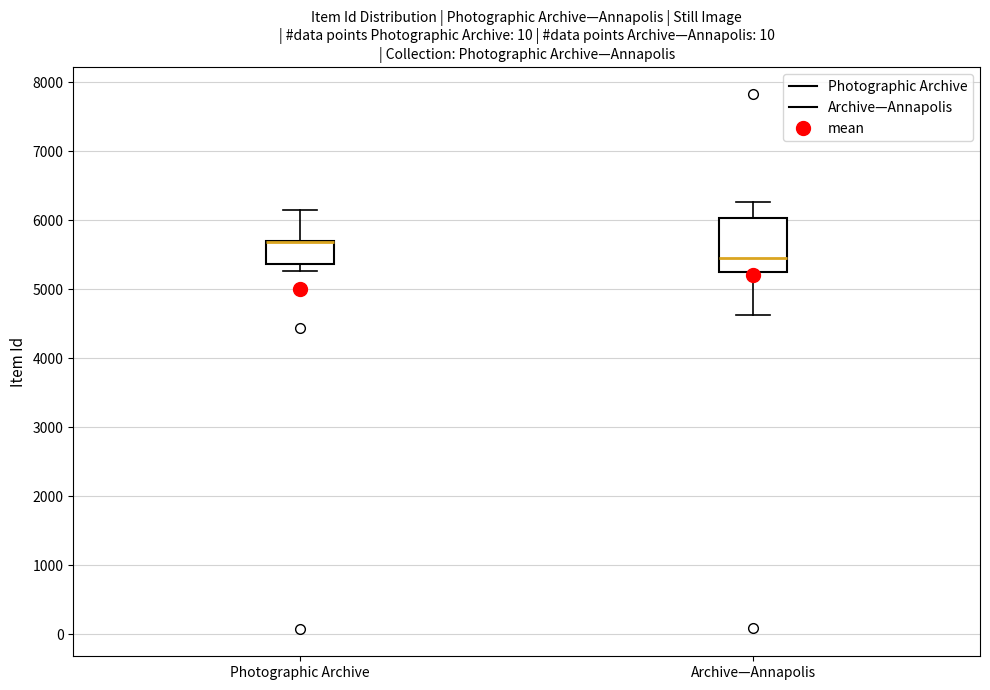

Comparing the boxes themselves (not the whiskers), which one is the tallest?

Archive—Annapolis